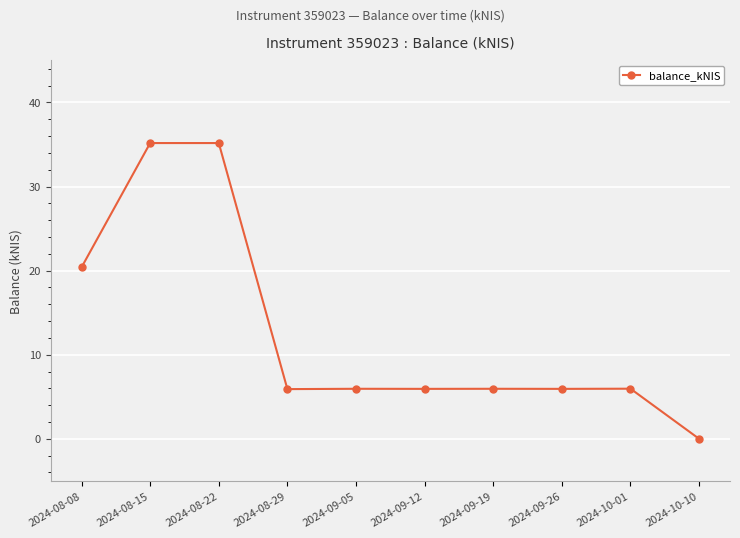

What is the approximate value at 2024-08-08?

20.4